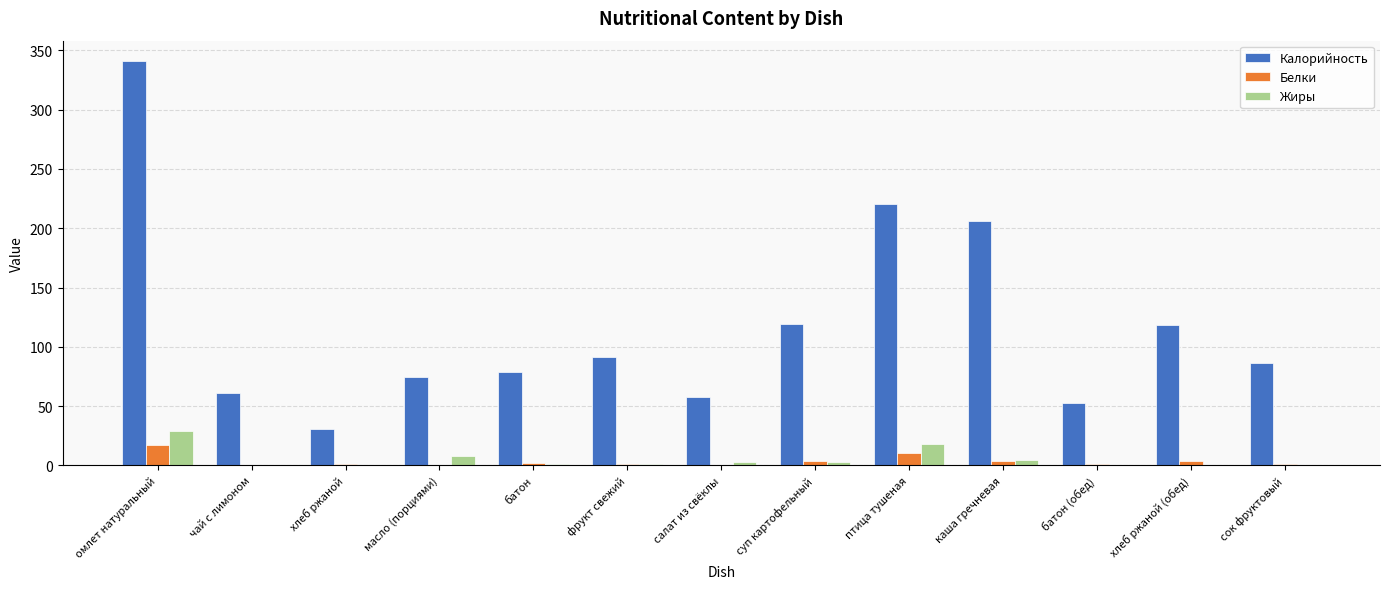

What is the highest value of the Жиры series?

28.7